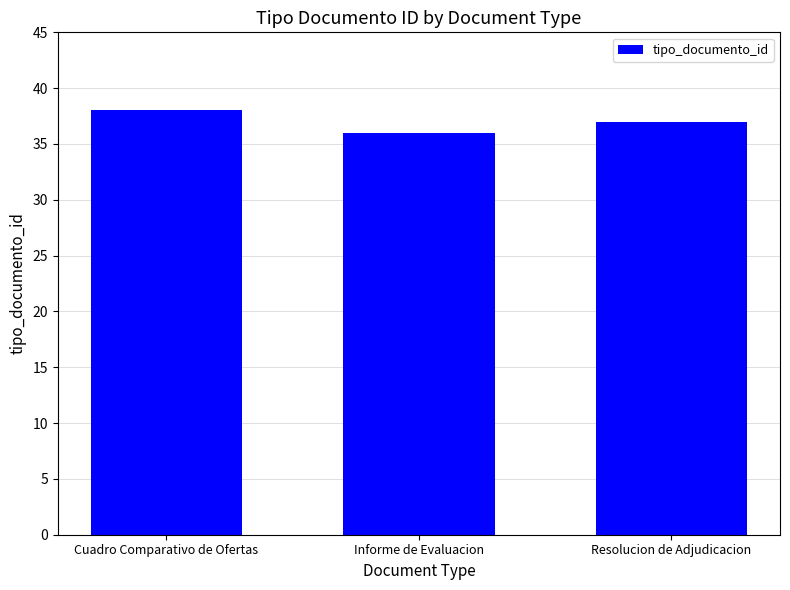

What is the sum of all values?

111